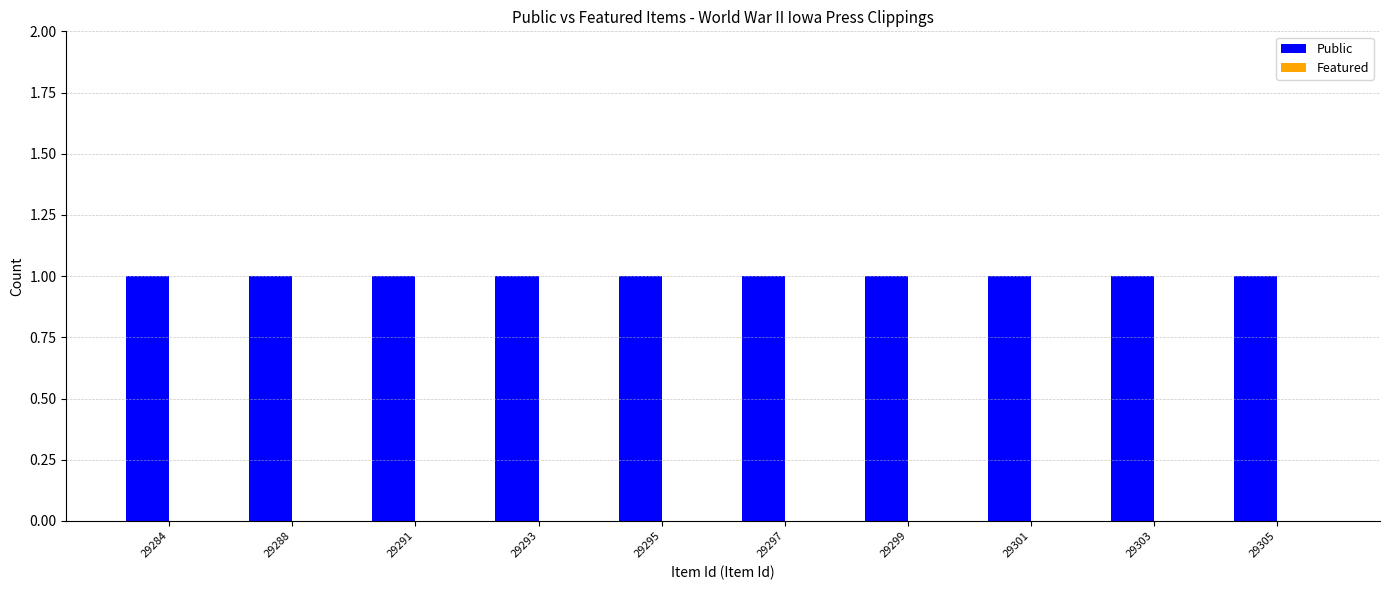

Which series has the largest total across all categories?

Public